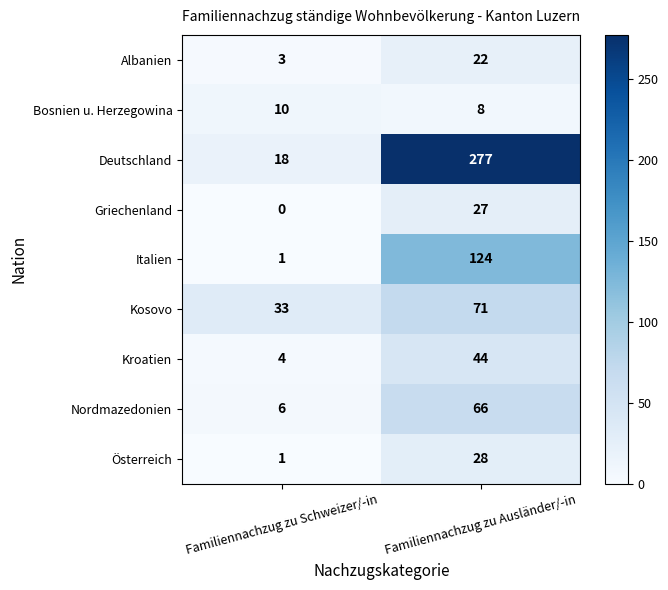

What is the approximate value of Nordmazedonien at Familiennachzug zu Ausländer/-in, to the nearest 10?

70